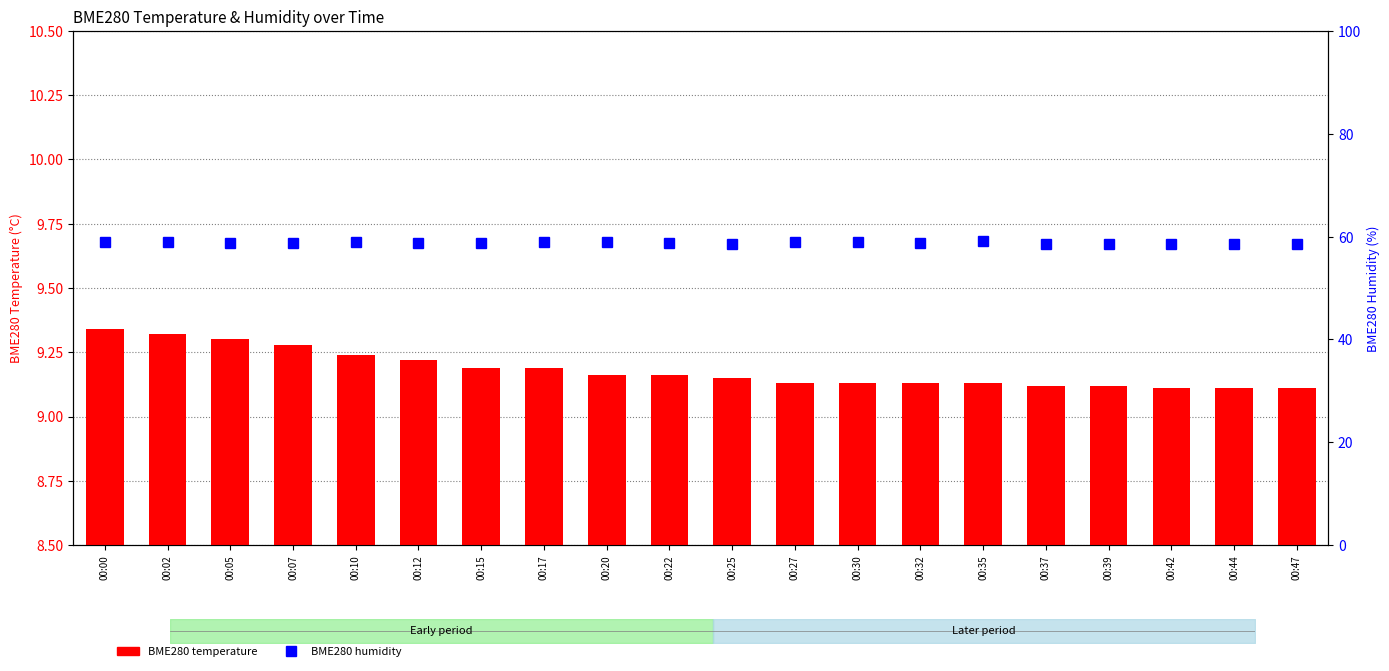

How many bars are there in total?

20